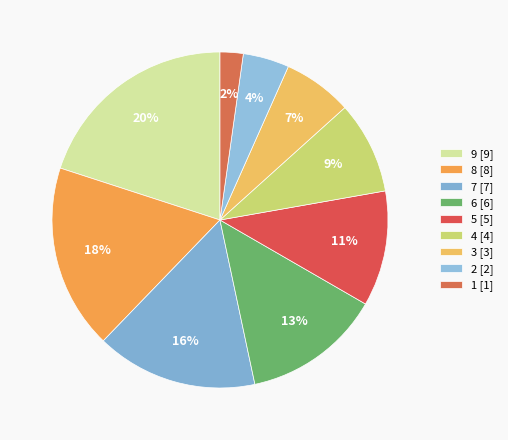

What percentage is the 6 slice, to the nearest percent?

13%